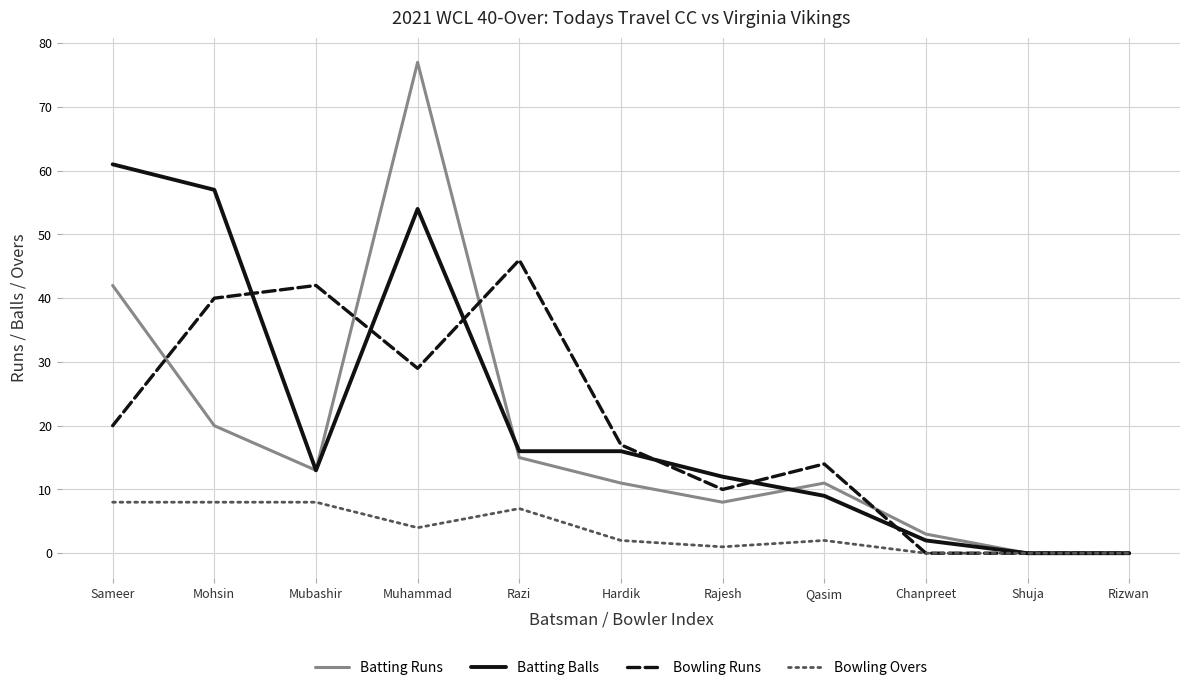

Count the number of categories in the chart.

11